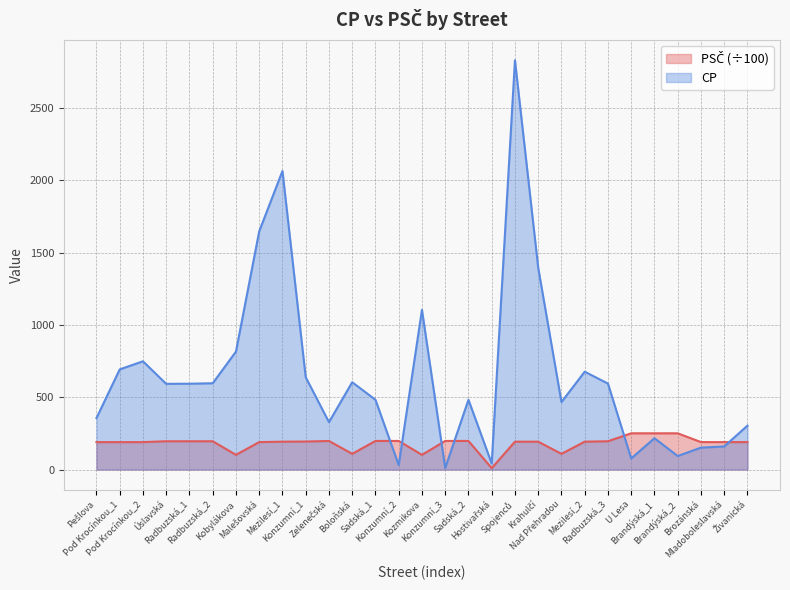

Which series has the largest total across all categories?

CP